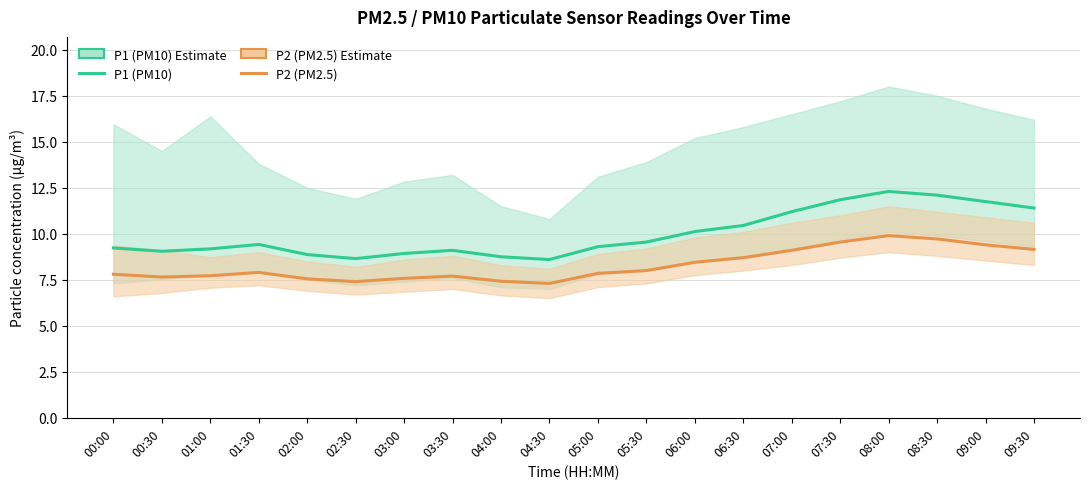

What is the label of the 1st point from the left?

00:00